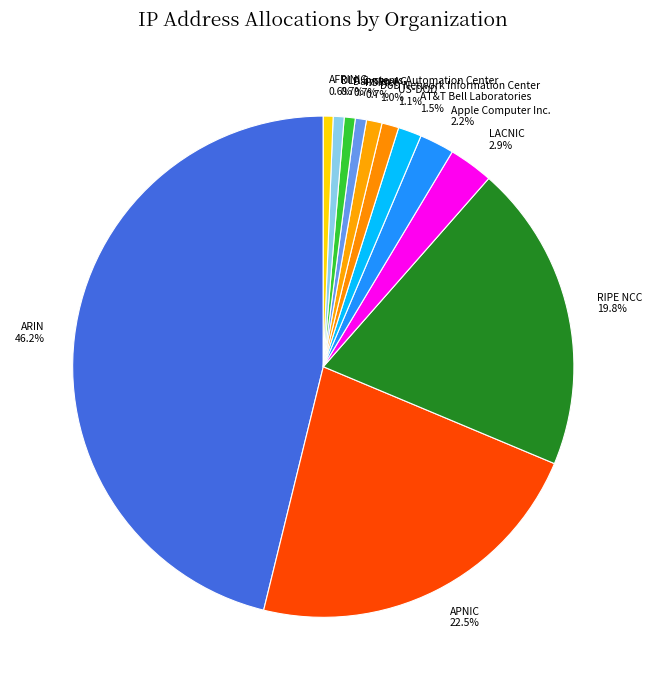

To the nearest percent, what is the difference between the largest and smallest slice percentages?

46%